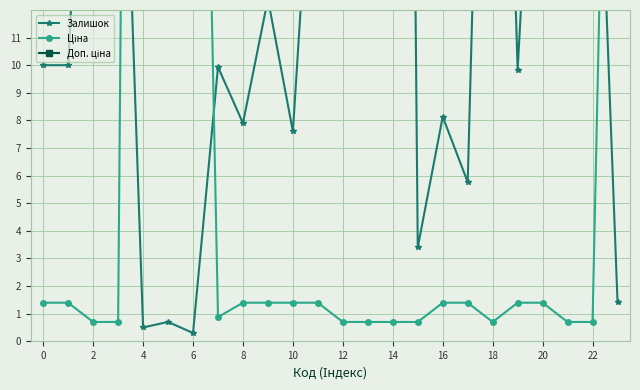

True or false: Ціна has more than 0 points higher than both neighbors.

True